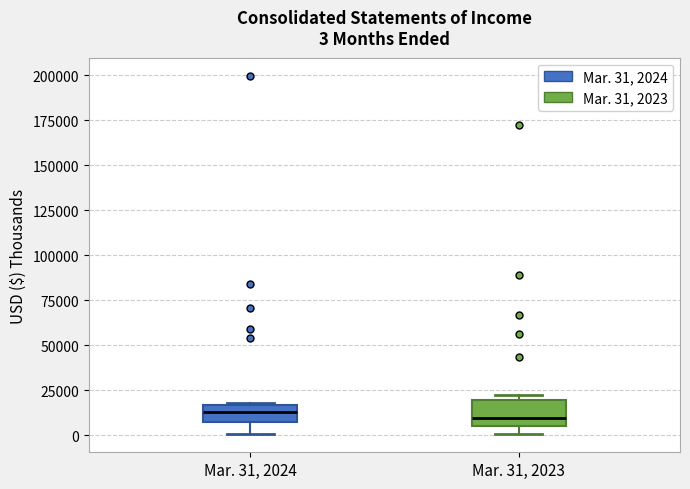

Comparing the boxes themselves (not the whiskers), which one is the tallest?

Mar. 31, 2023